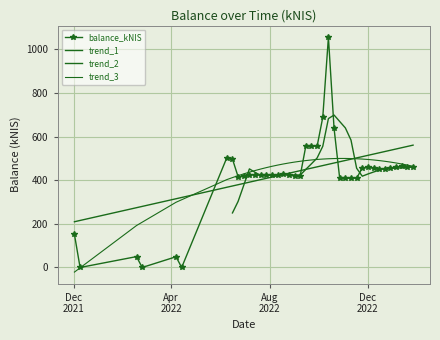

What is the value of the 7th point from the left?

503.3